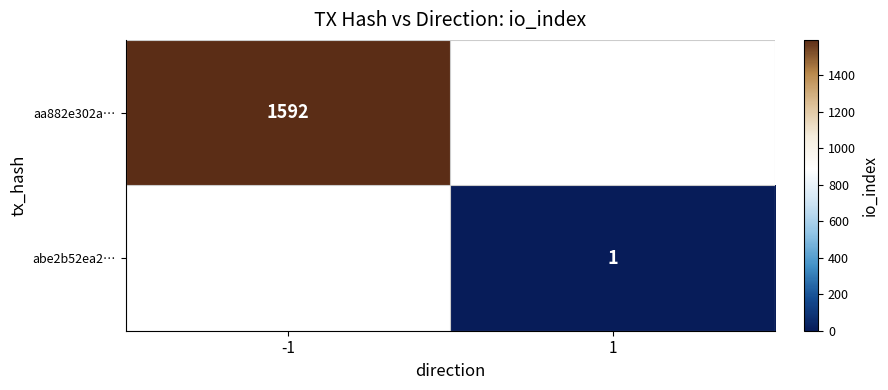

The value of aa882e302a… at -1 is 1592. True or false?

True